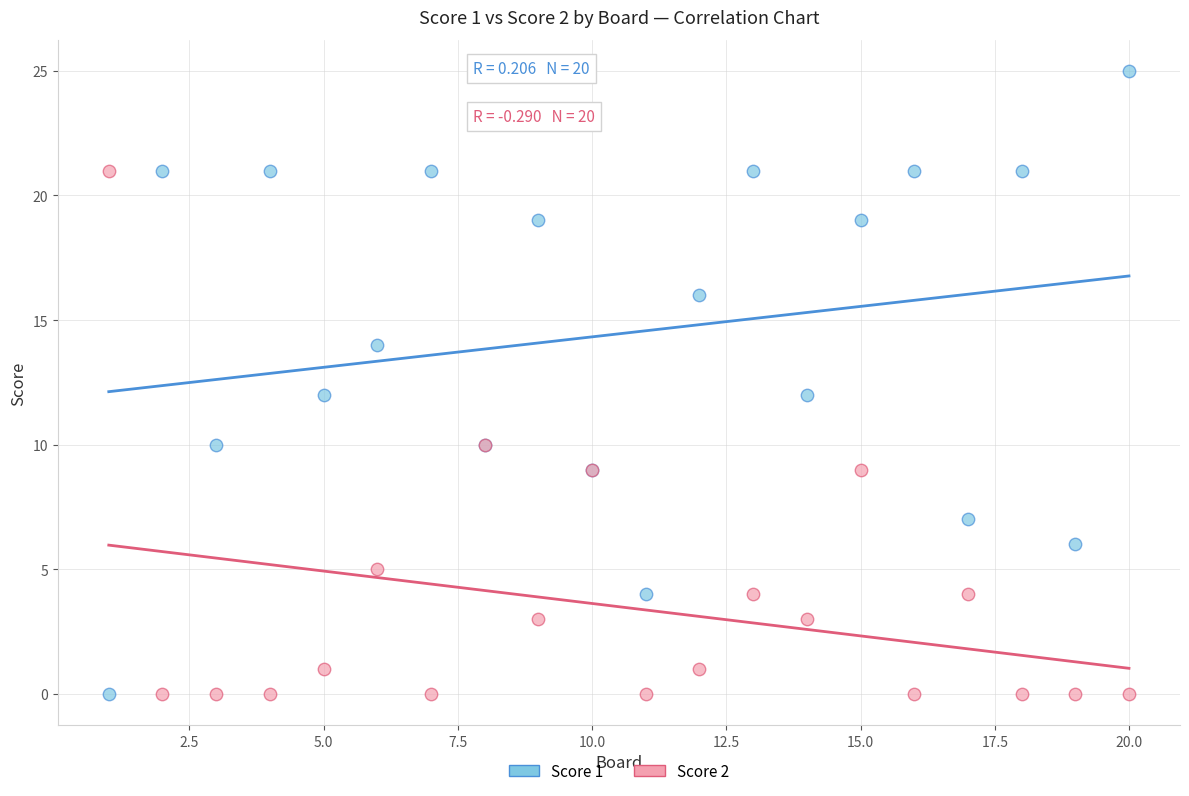

What is the X range (max minus min) for the scatter plot?

19